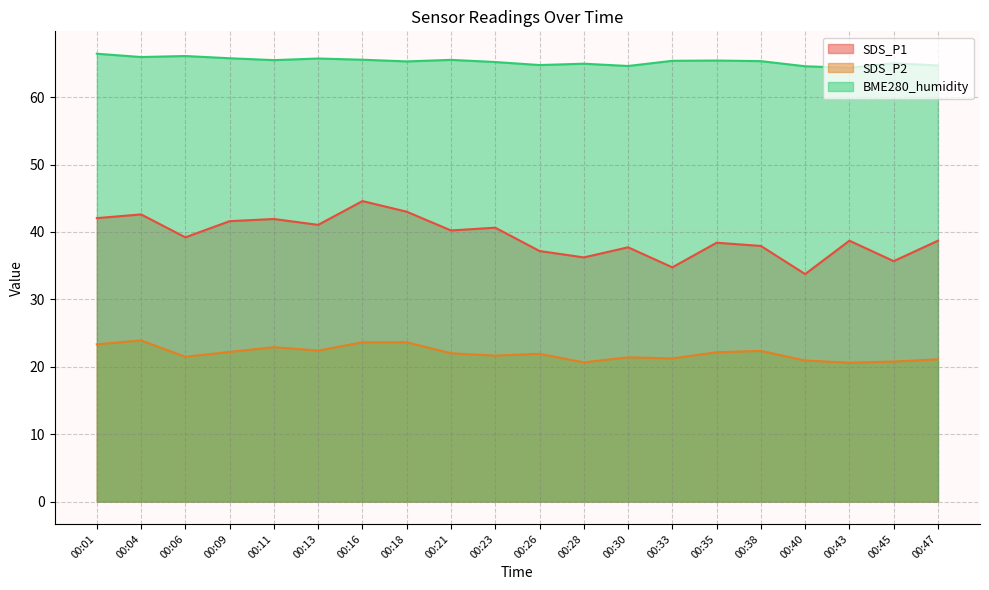

How many lines are shown in the chart?

3